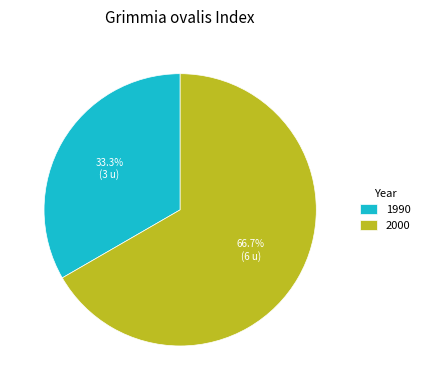

Is there any slice that represents more than half of the pie?

Yes